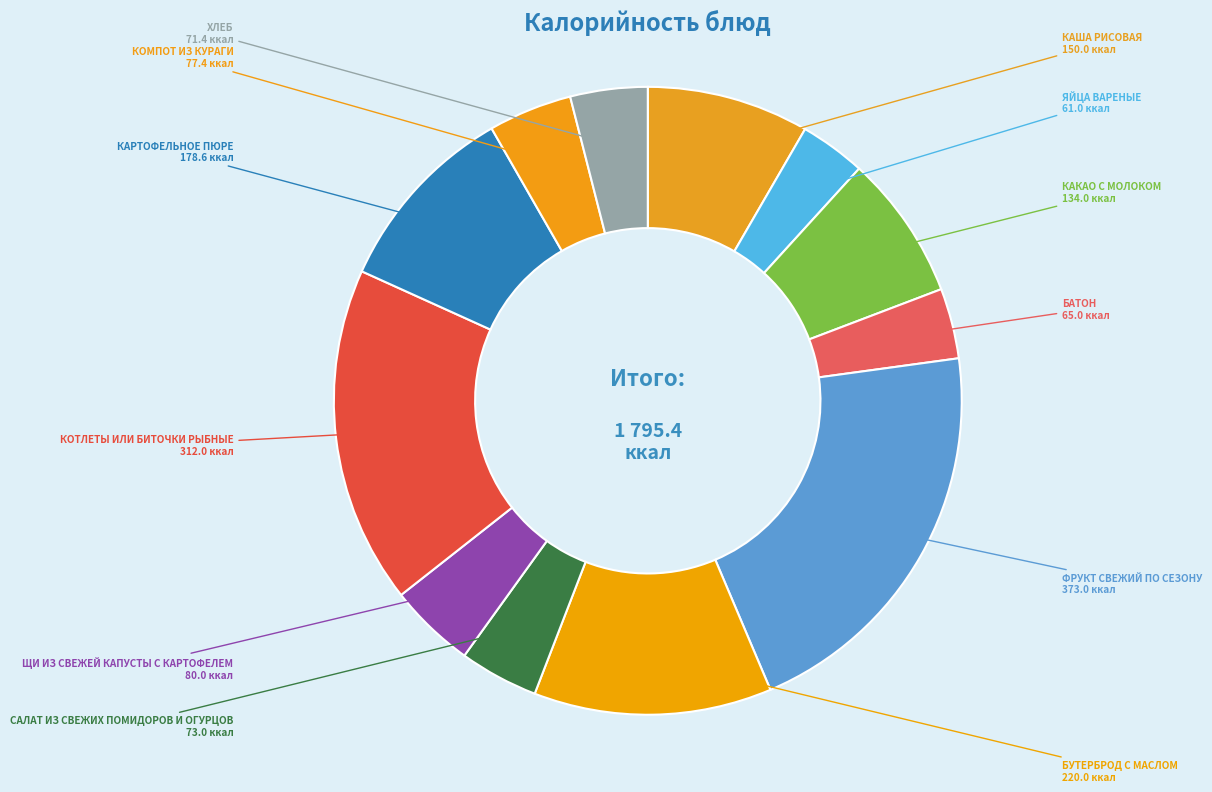

How many segments does this pie chart have?

12